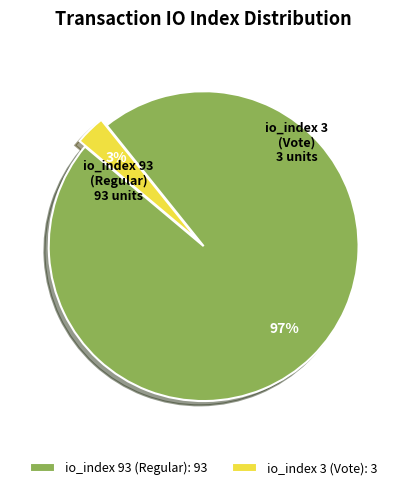

What percentage is the io_index 3 (Vote) slice, to the nearest percent?

3%